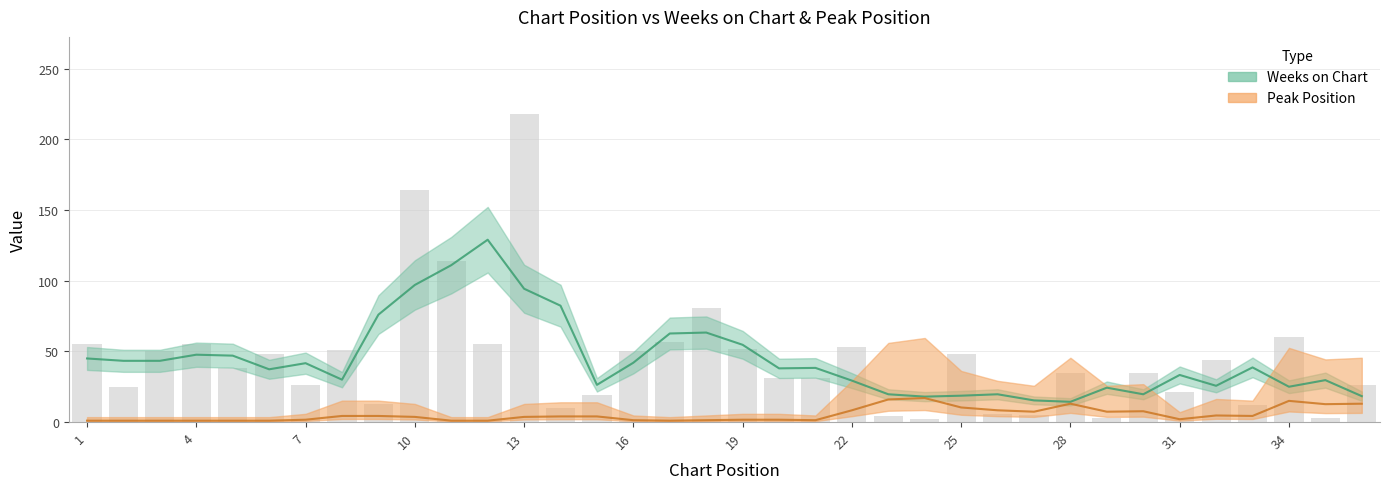

The value at 35 is 3. True or false?

True